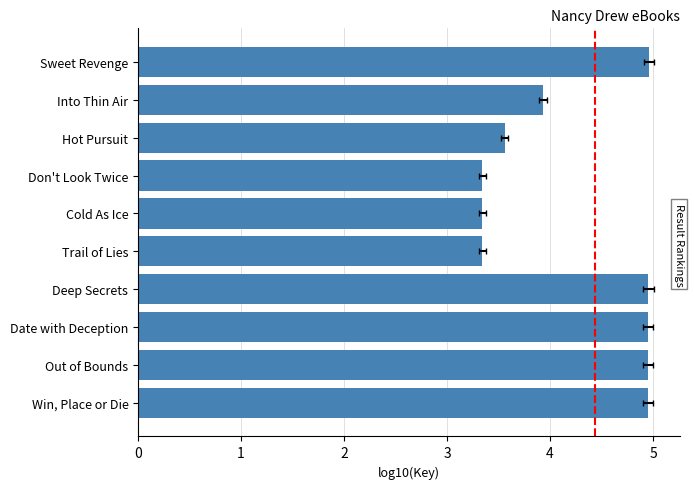

The chart shows a value of 3.9 at Into Thin Air. True or false?

True